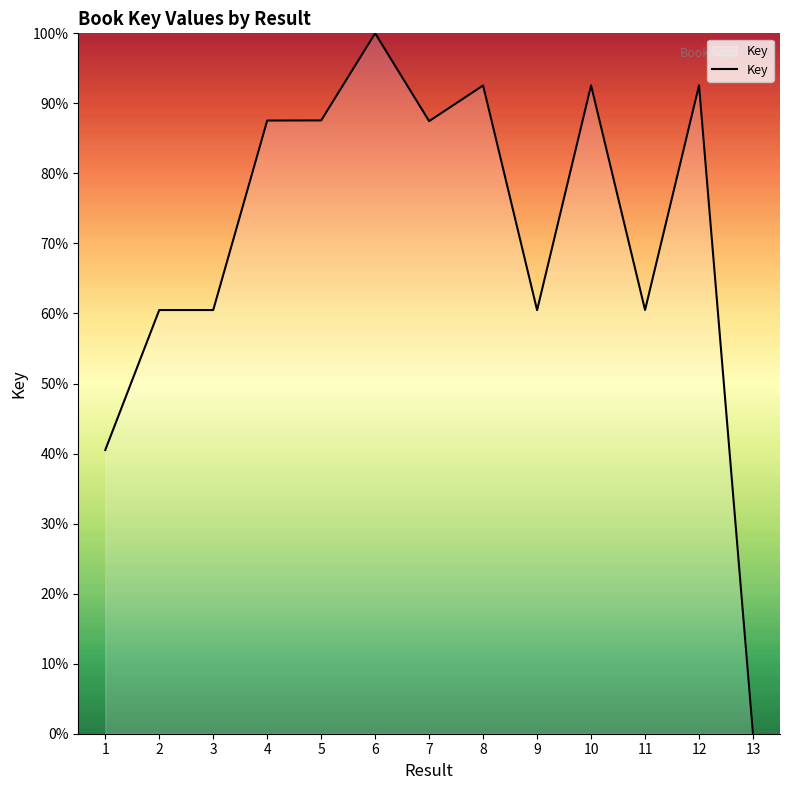

What is the difference between the maximum and minimum values?

100.0